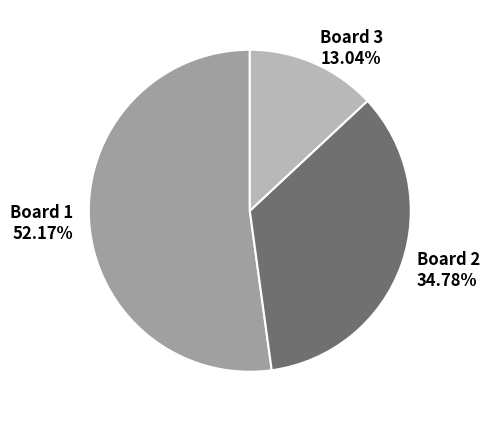

To the nearest percent, what is the difference between the largest and smallest slice percentages?

39%